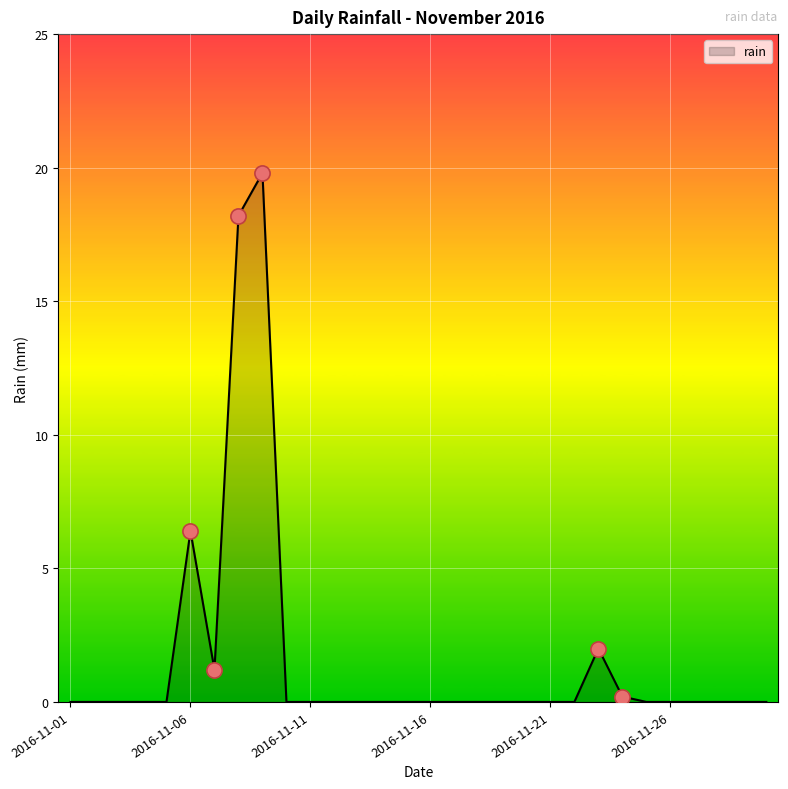

What is the greatest value displayed?

19.8